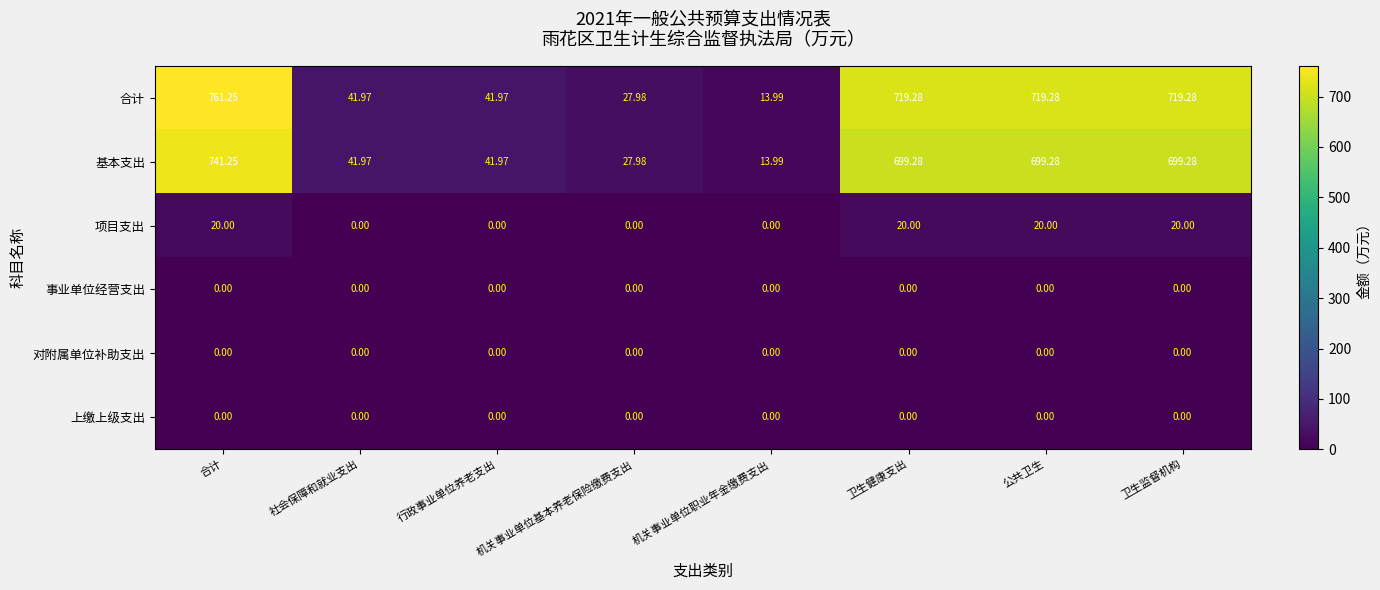

Which category has the highest value across all series?

合计